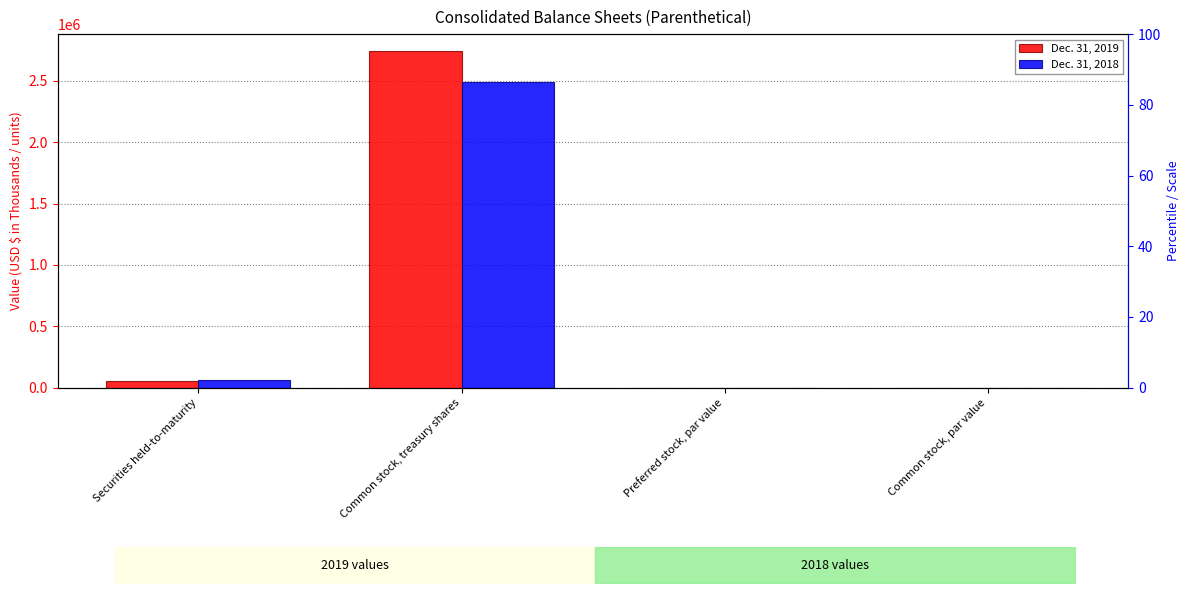

Which has a higher value, Preferred stock, par value or Securities held-to-maturity?

Securities held-to-maturity